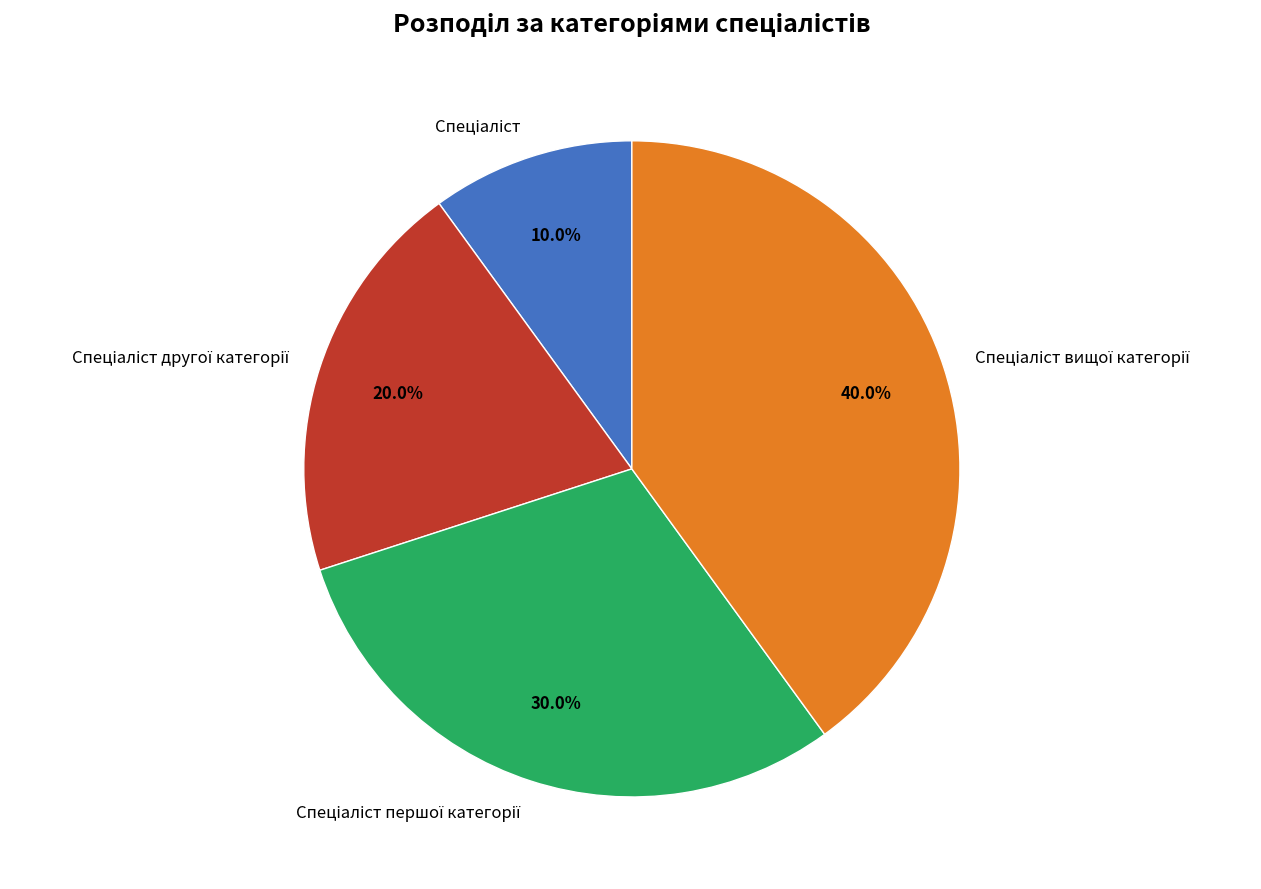

Does any single category account for the majority?

No